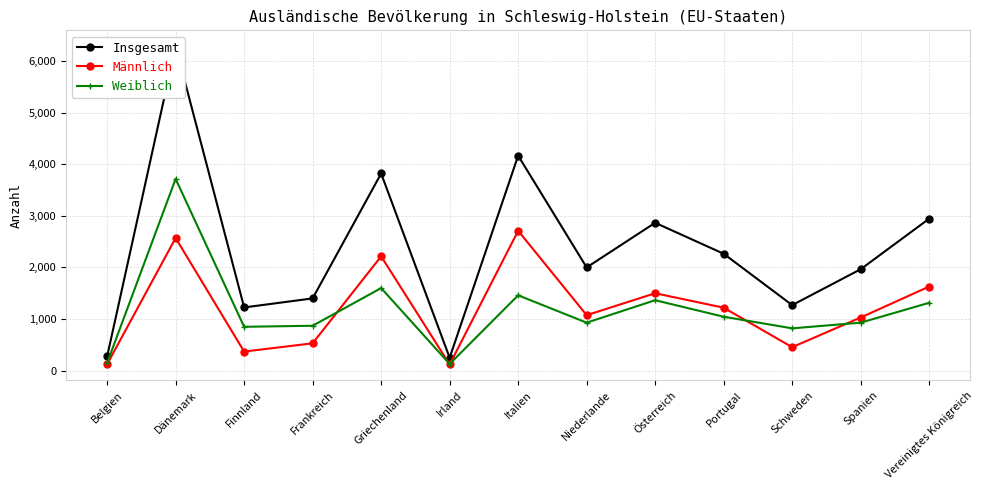

True or false: Männlich and Insgesamt cross at least once.

False